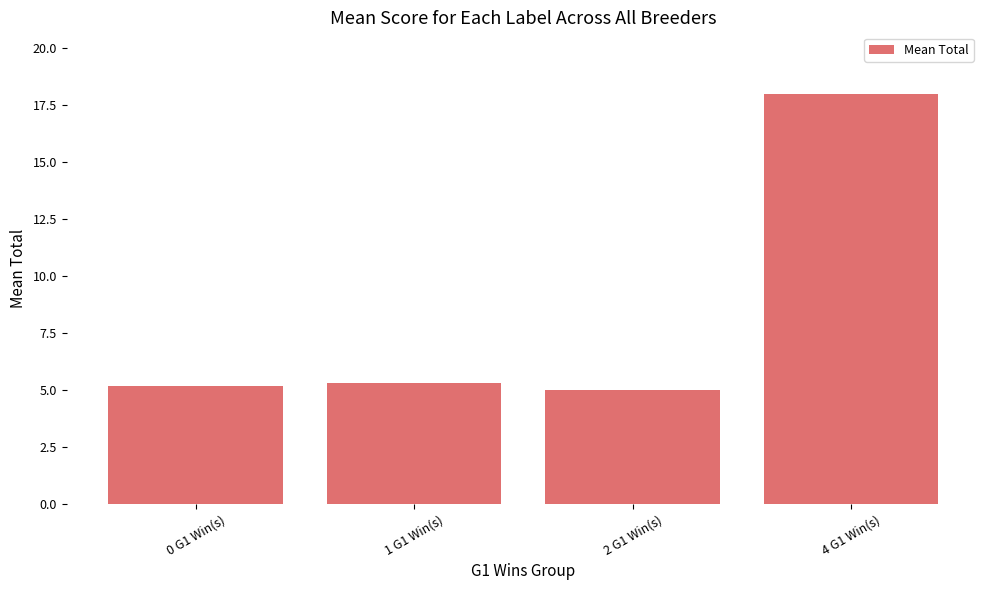

Reading right to left, extract all data points from this chart.

18.0	5.0	5.3	5.2